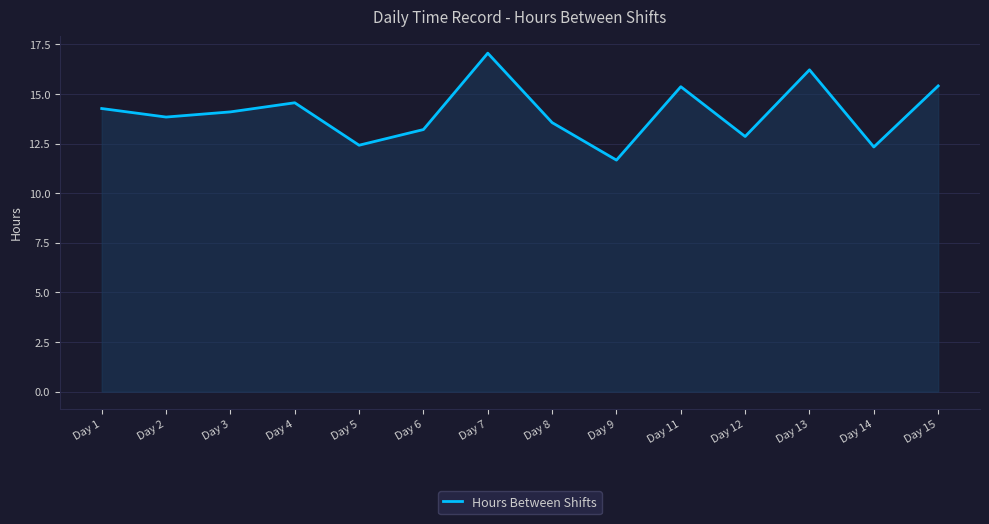

What is the ratio of the value at Day 13 to the value at Day 14?

1.3